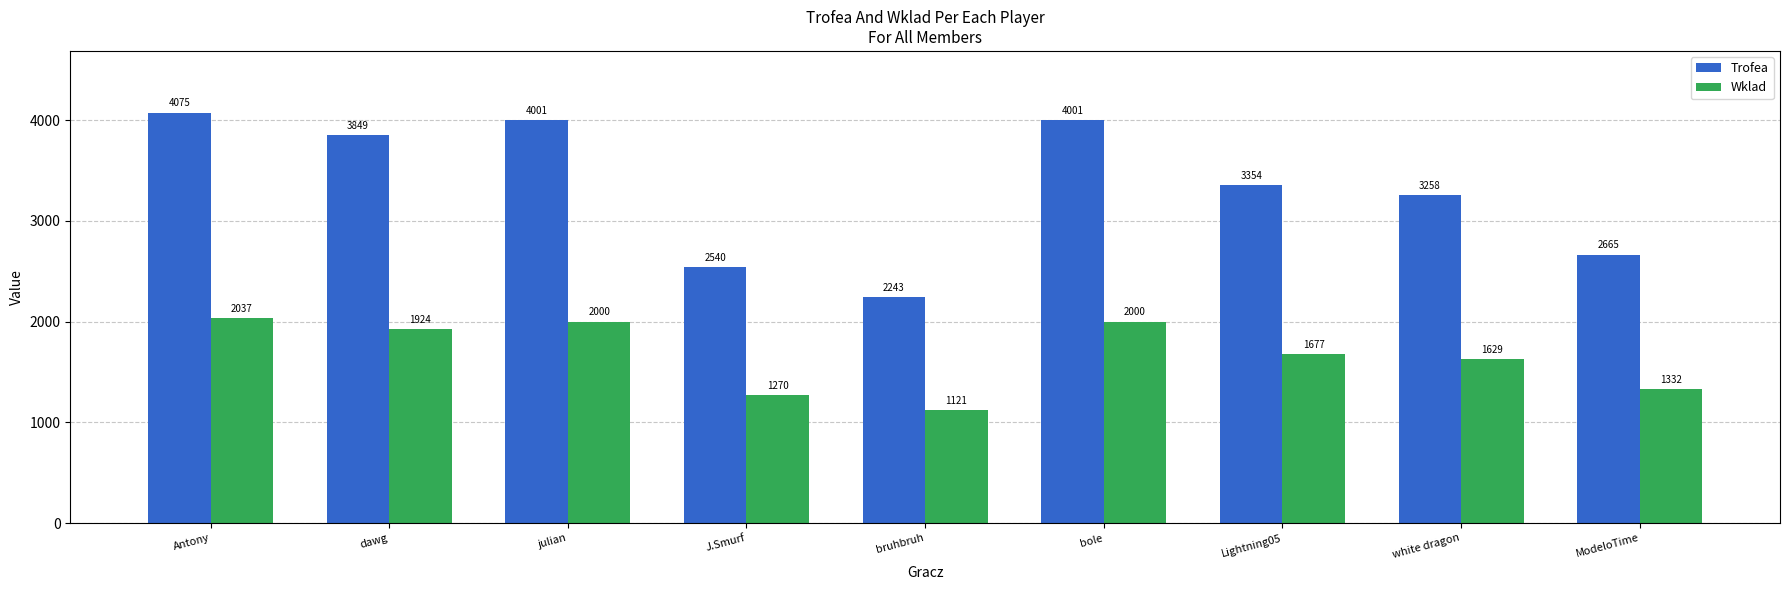

What is the difference between the highest and lowest values at bole?

2001